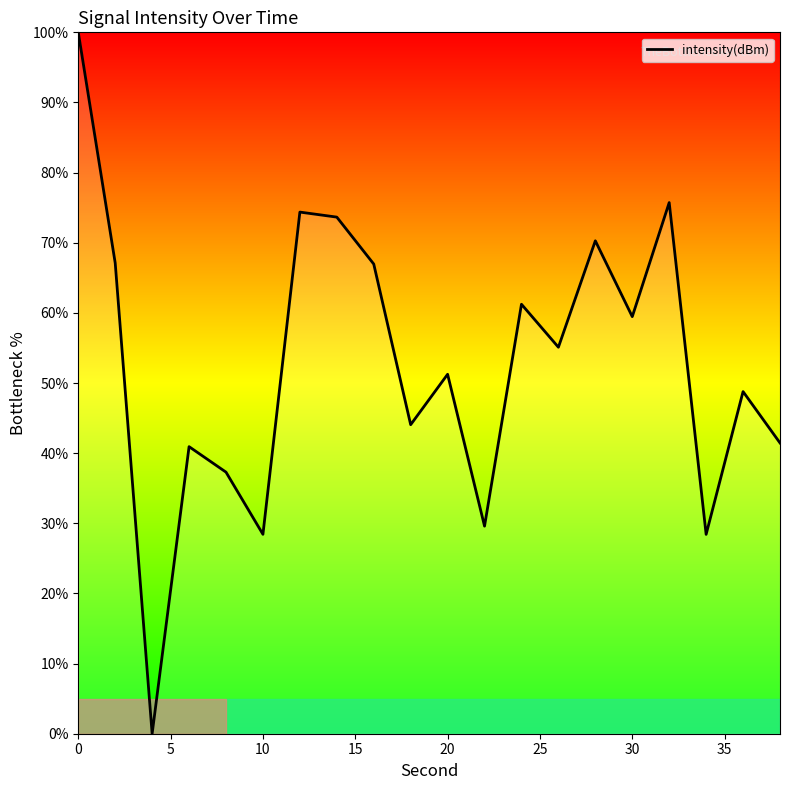

What is the greatest value displayed?

100.0